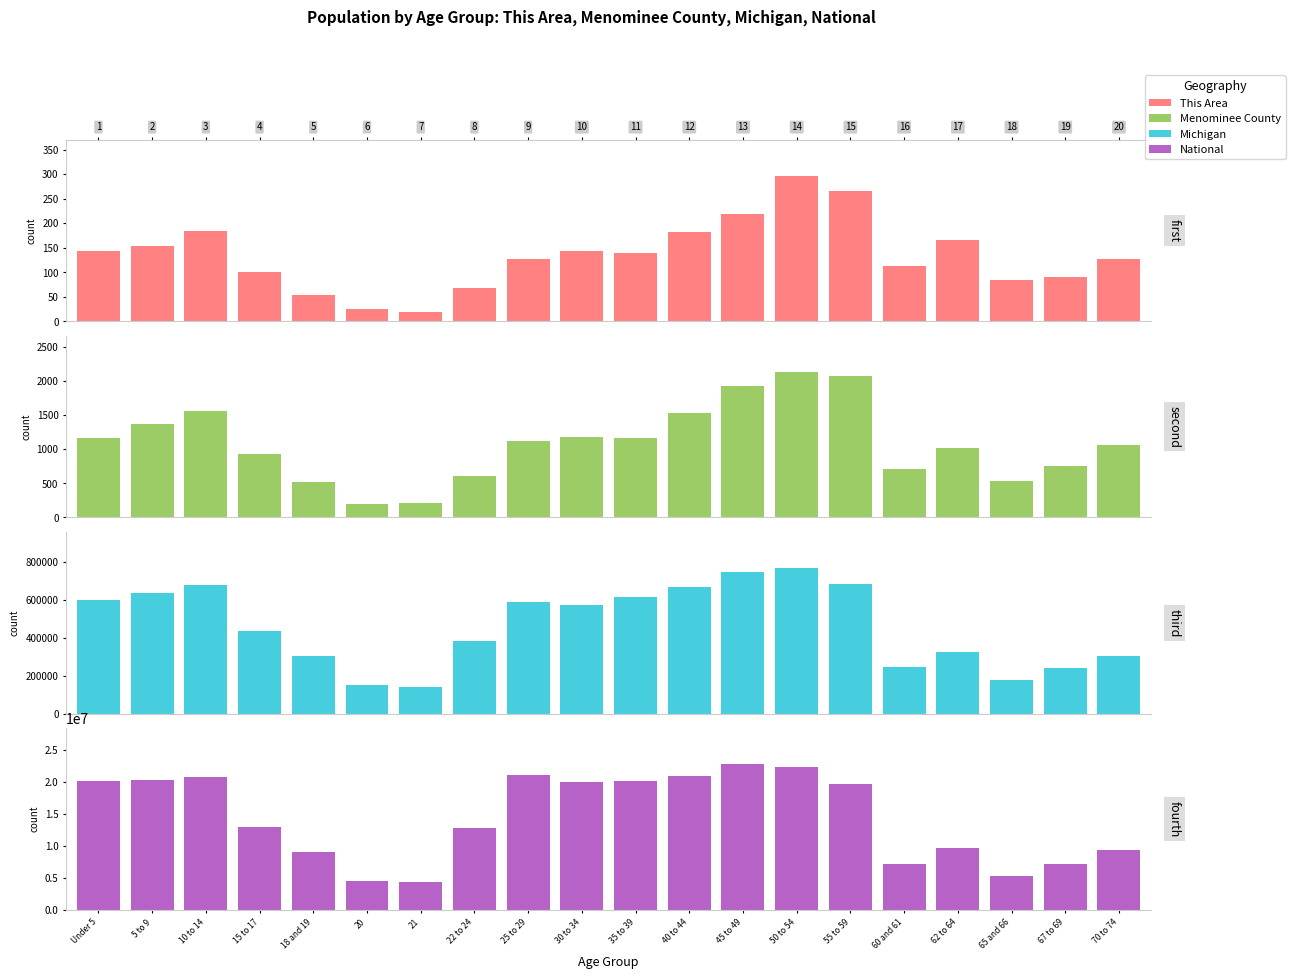

What is the difference between the second highest and second lowest values in the National series?

17778996